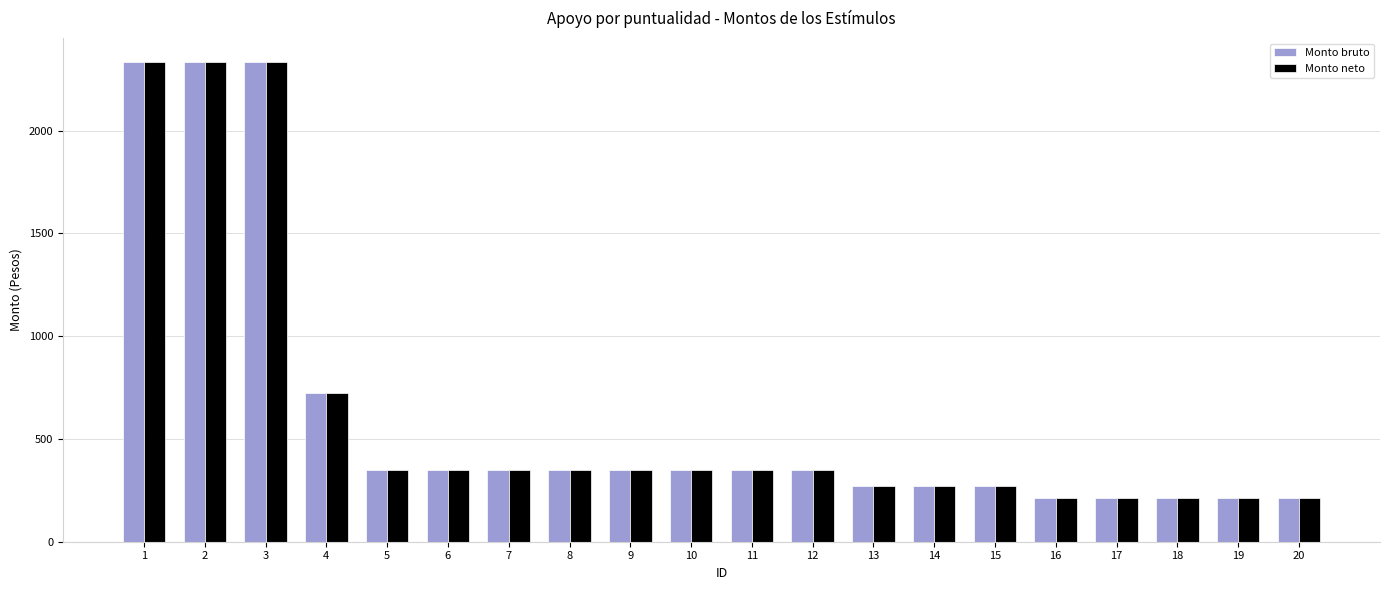

Where is Monto bruto nearest to the value 1273?

4